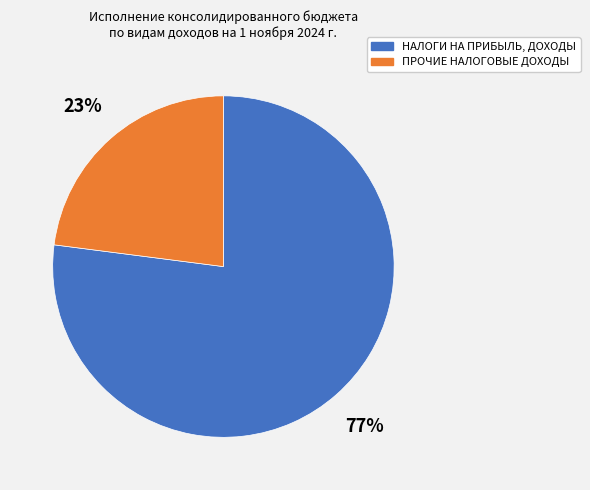

To the nearest percent, what is the difference between the largest and smallest slice percentages?

54%